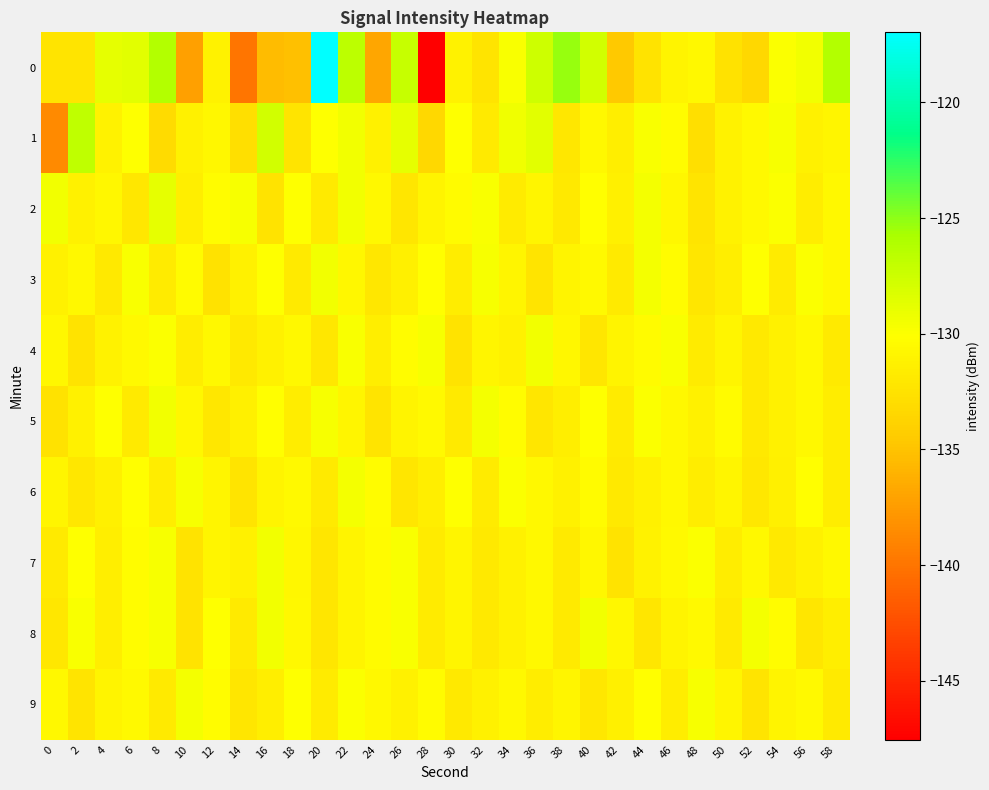

Between 44 and 28, which is larger?

44